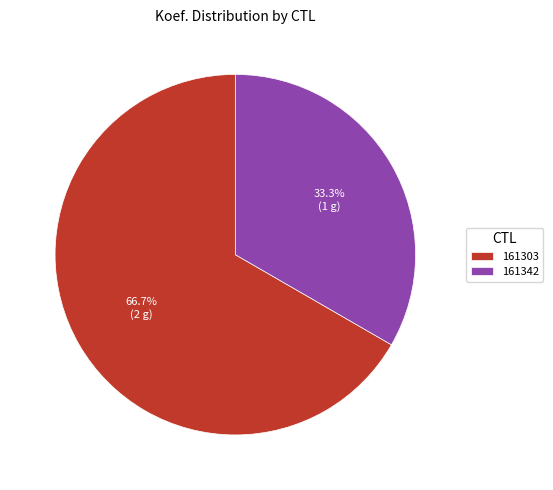

What percentage is the 161303 slice, to the nearest percent?

67%